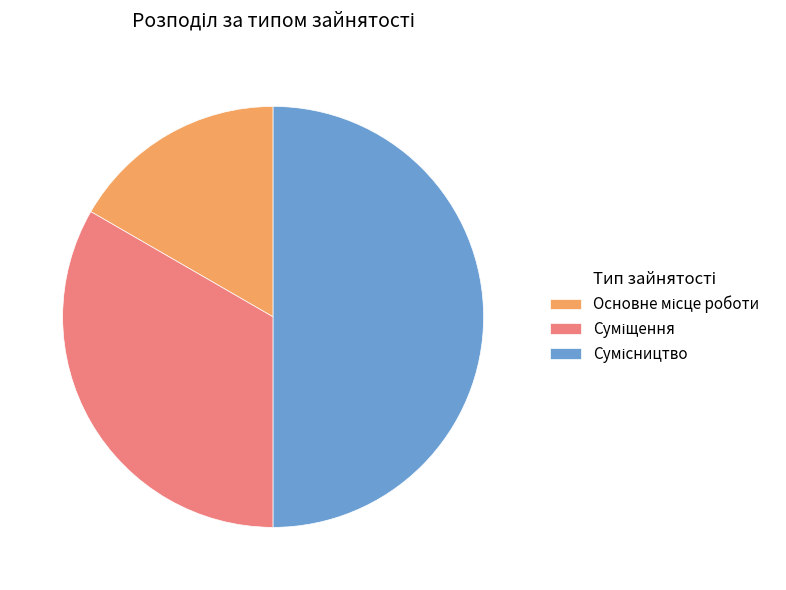

Count the number of slices in the pie.

3